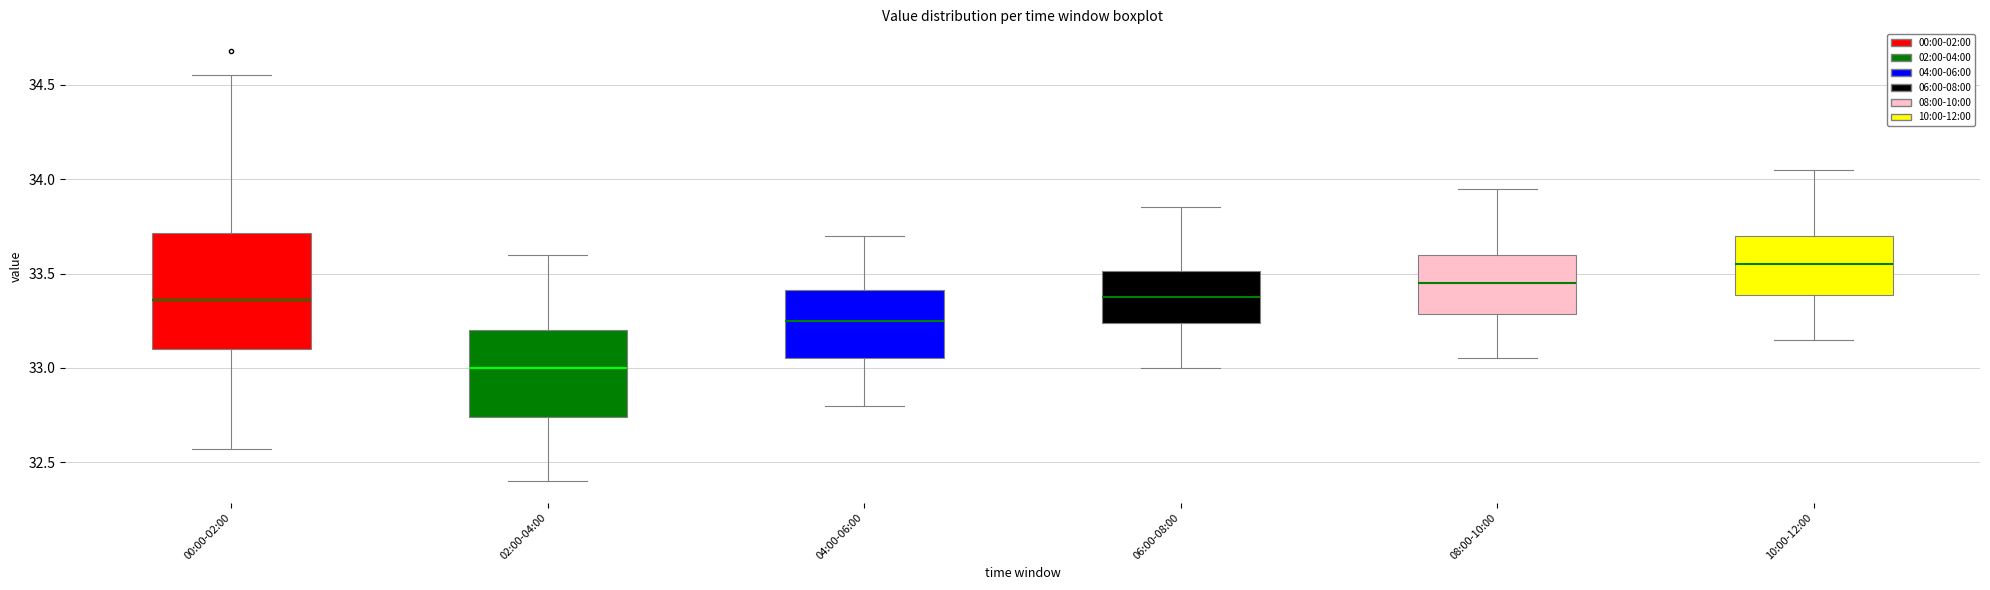

Reading left to right, read every box against the y-axis: the position of its median line, the range the box covers, and the ends of its whiskers. The values are not printed on the chart, so give them approximately, as read against the axis.

00:00-02:00: median 33.35, box 33.10 to 33.70, whiskers 32.55 to 34.55
02:00-04:00: median 33.00, box 32.75 to 33.20, whiskers 32.40 to 33.60
04:00-06:00: median 33.25, box 33.05 to 33.40, whiskers 32.80 to 33.70
06:00-08:00: median 33.40, box 33.25 to 33.50, whiskers 33.00 to 33.85
08:00-10:00: median 33.45, box 33.30 to 33.60, whiskers 33.05 to 33.95
10:00-12:00: median 33.55, box 33.40 to 33.70, whiskers 33.15 to 34.05